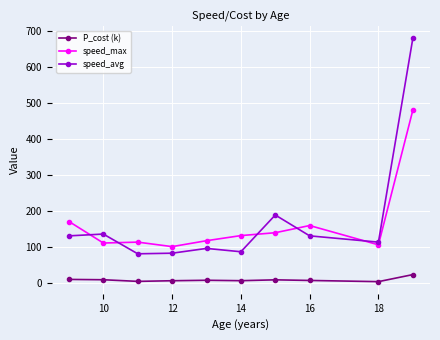

What is the value of the speed_max point at the 7th from the left?

138.8